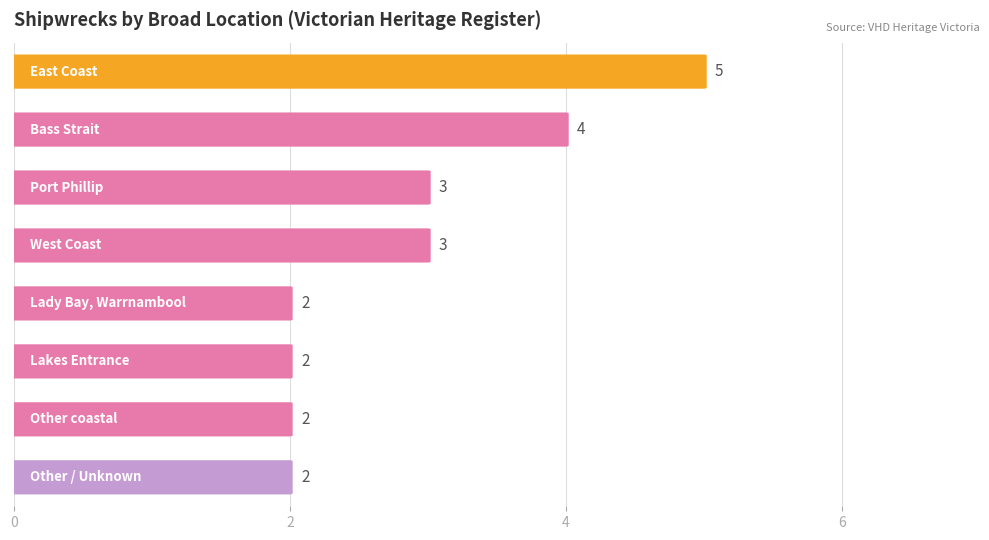

What is the value of the 1st bar from the top?

5